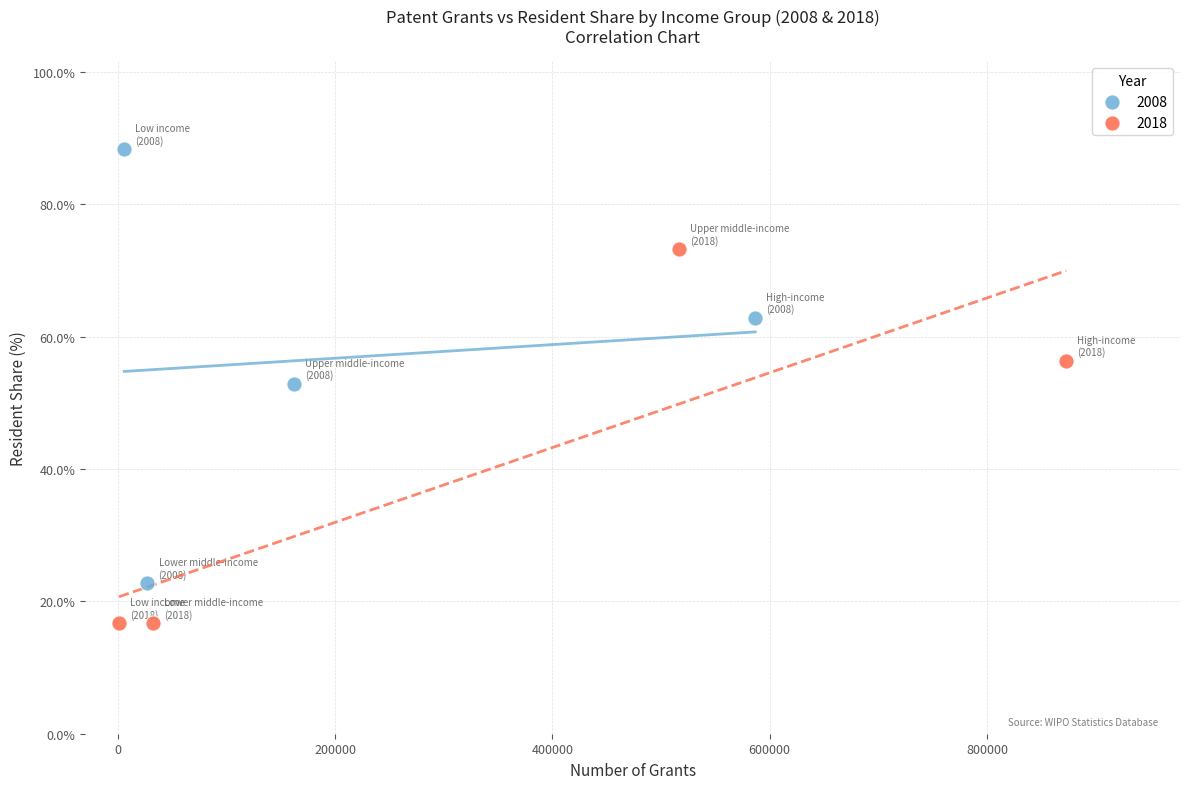

Which series has the widest spread of Y values?

2008